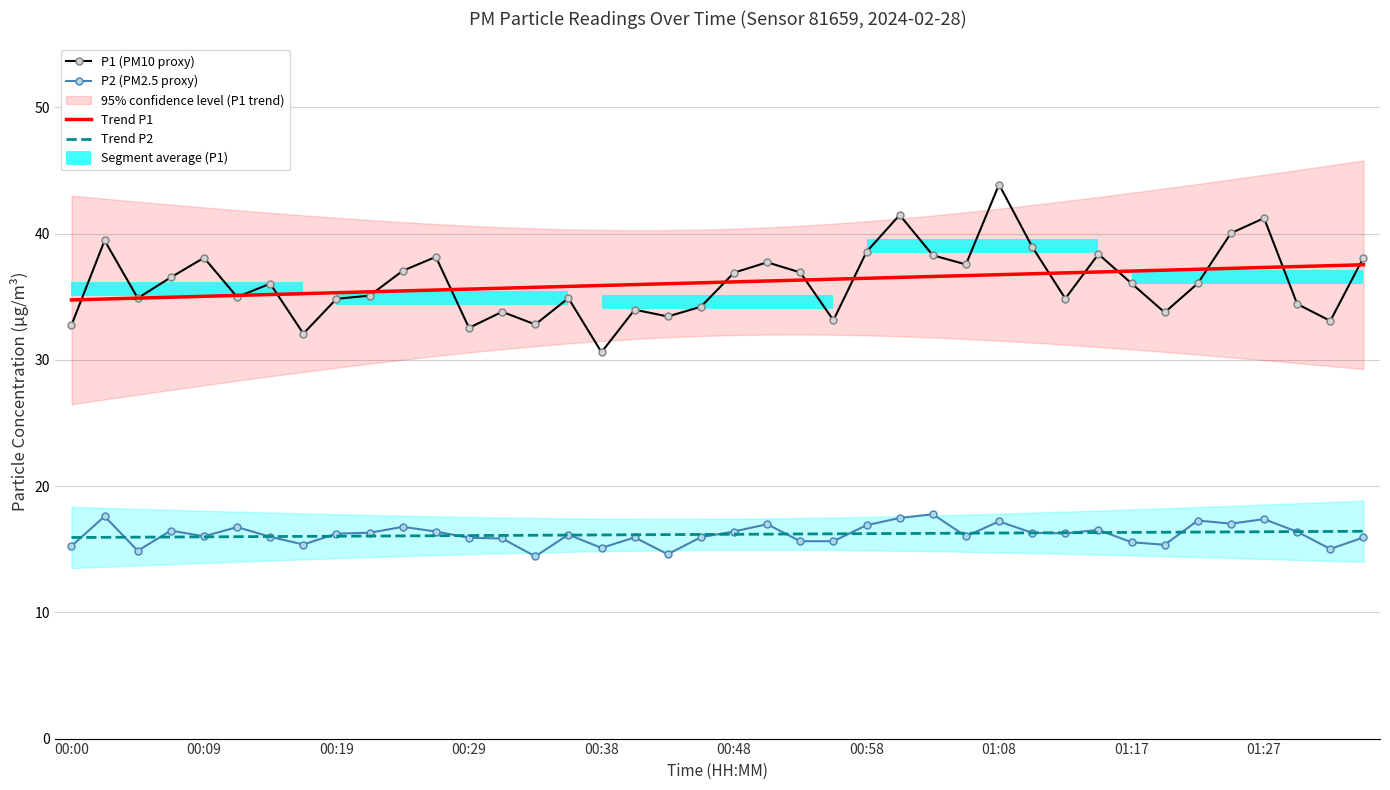

What is the difference between the second highest and minimum values in the Trend P1 series?

2.7